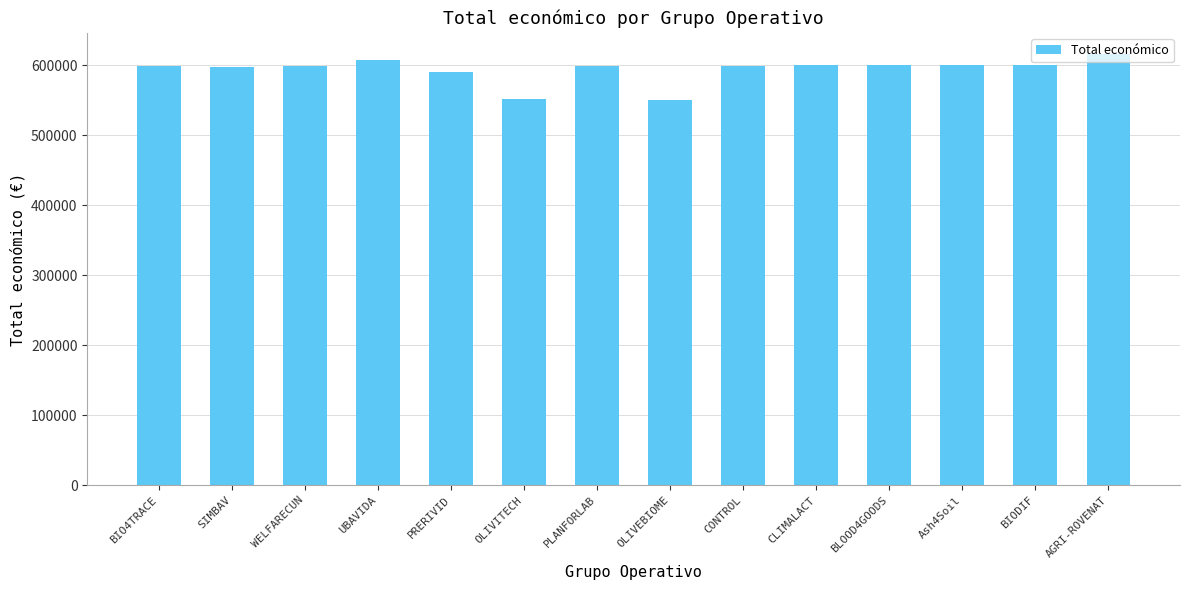

What is the minimum value shown in the chart?

550111